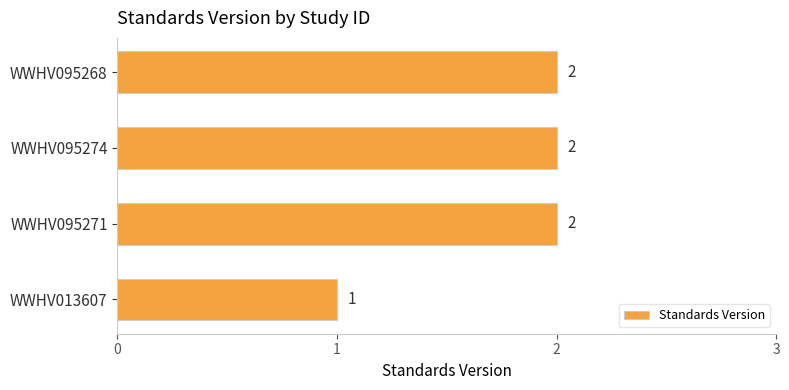

Count the values in the range 2 to 3.

3